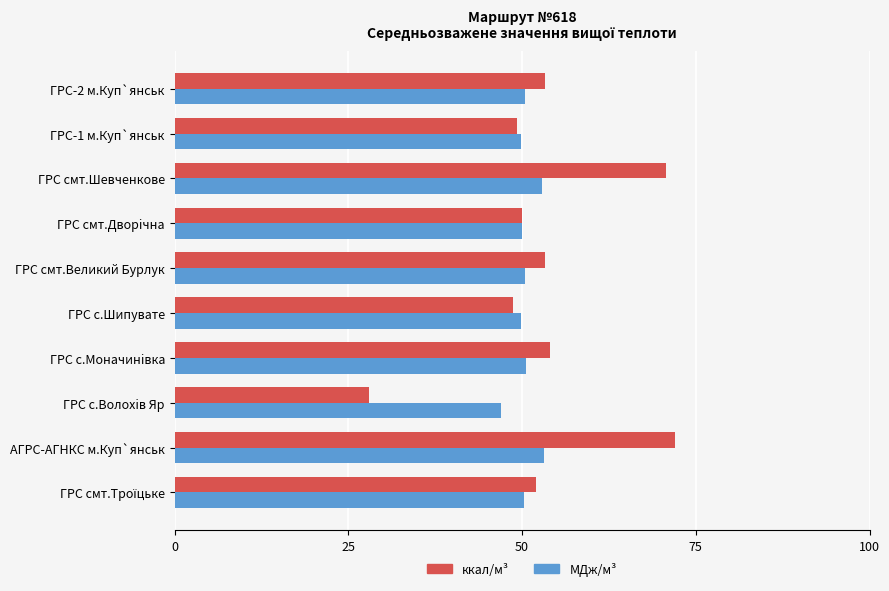

The value of ккал/м³ at АГРС-АГНКС м.Куп`янськ is 72.0. True or false?

True